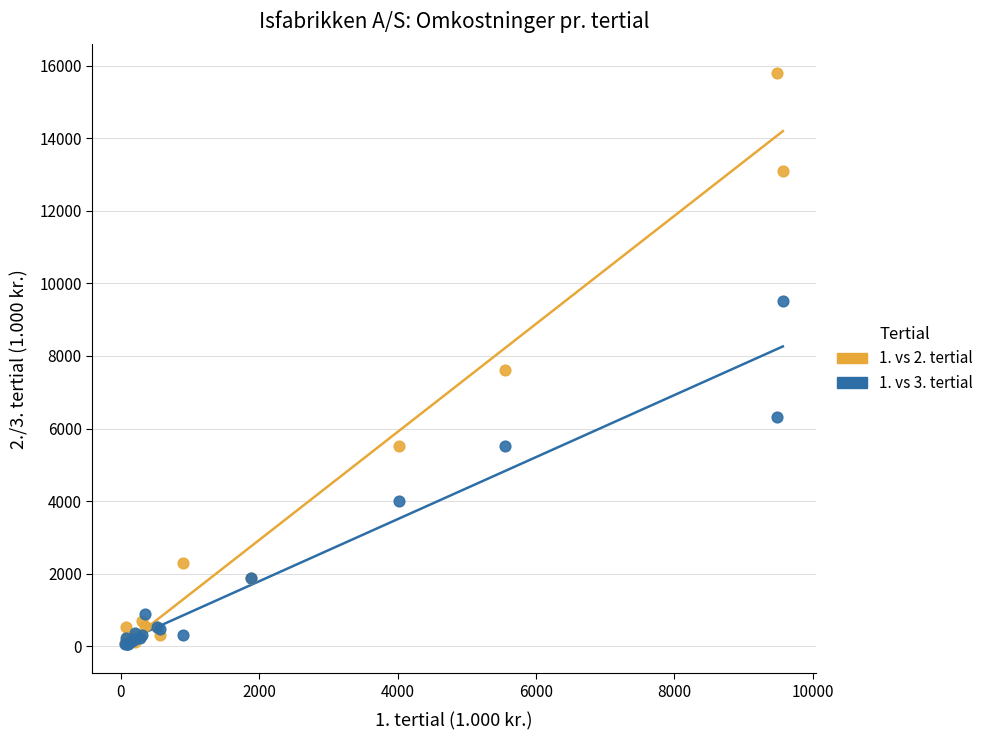

Across all series, what Y value is closest to 7925?

7600